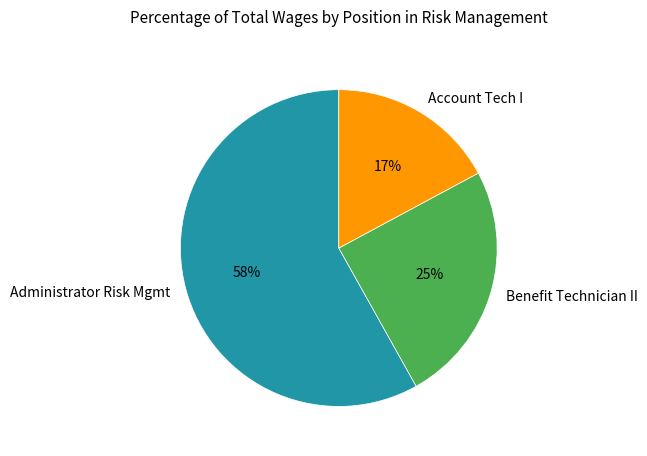

How many segments does this pie chart have?

3